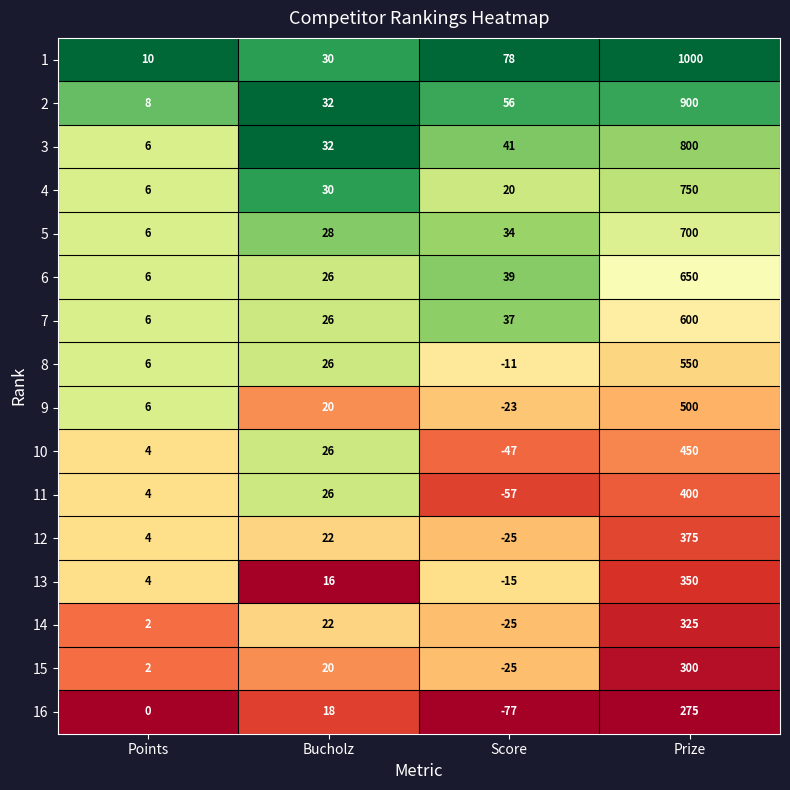

Between Points and Score, which series saw the biggest shift?

16